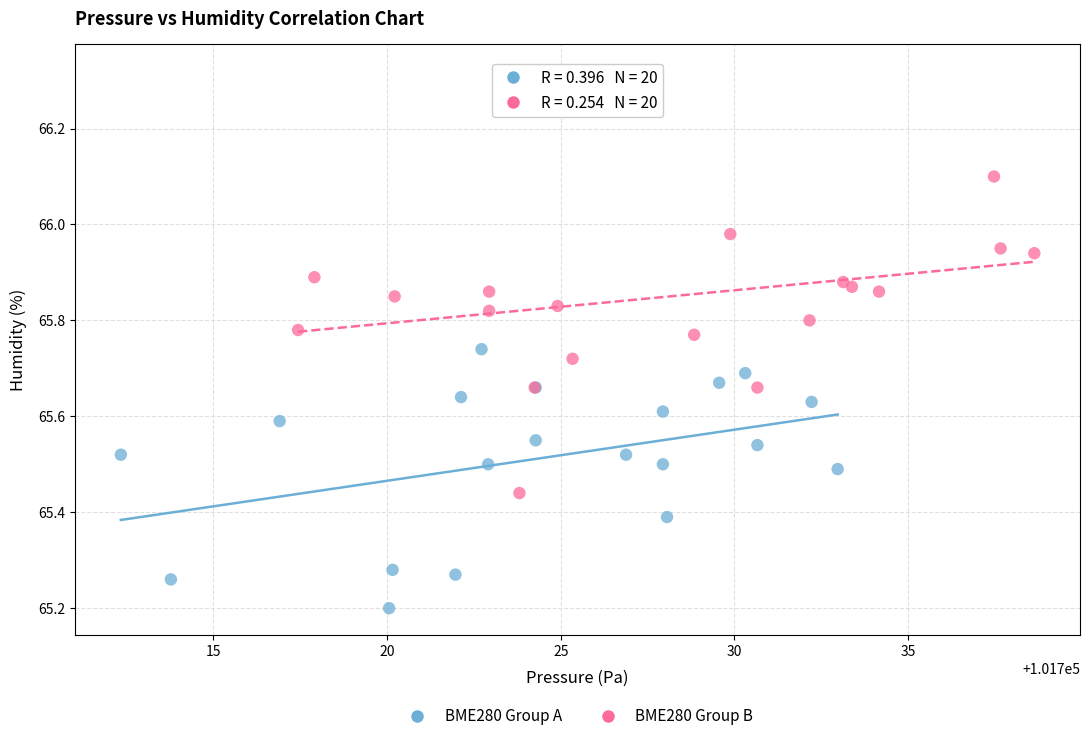

Which series contains the highest Y value?

BME280 Group B